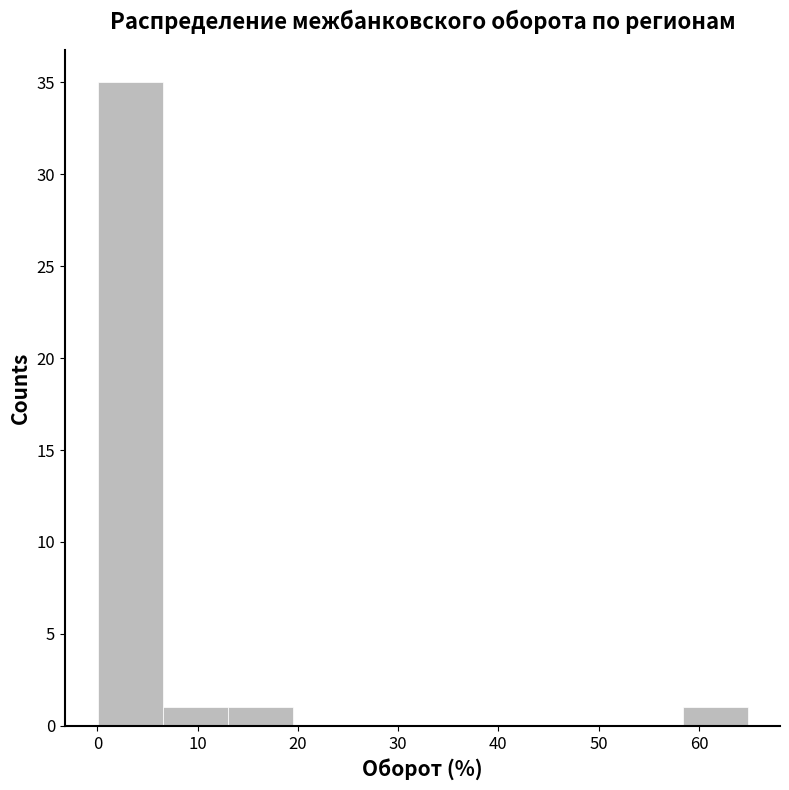

Reading left to right, transcribe this chart: for each bar, give the range it covers on the x-axis and its height. Neither the bar edges nor the heights are printed on the chart, so give them approximately, as read against the axes.

0 to 7: 35
7 to 13: 1
13 to 19: 1
19 to 26: 0
26 to 32: 0
32 to 39: 0
39 to 45: 0
45 to 52: 0
52 to 58: 0
58 to 65: 1